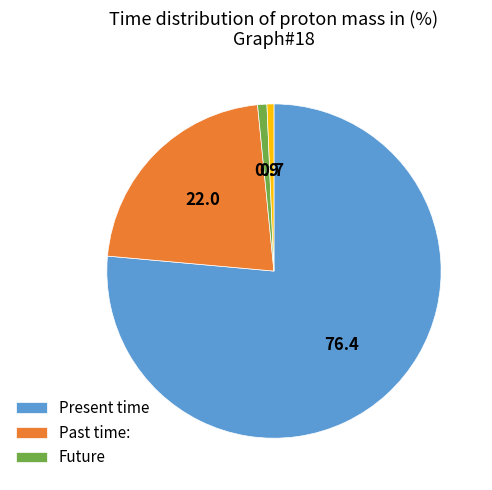

Is there a majority slice in this chart?

Yes